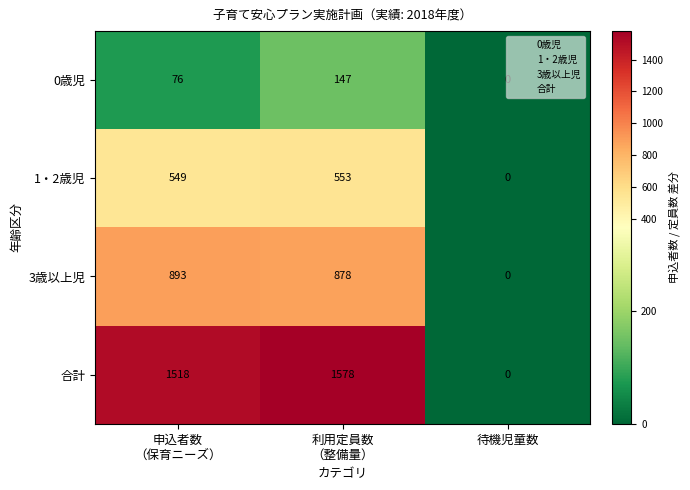

What is the total value across all series at 申込者数
（保育ニーズ）?

3036